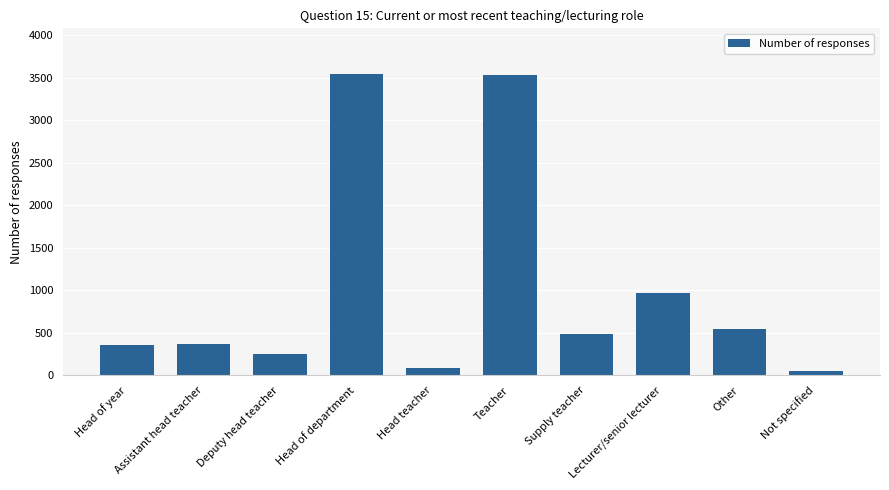

What is the maximum value shown in the chart?

3546